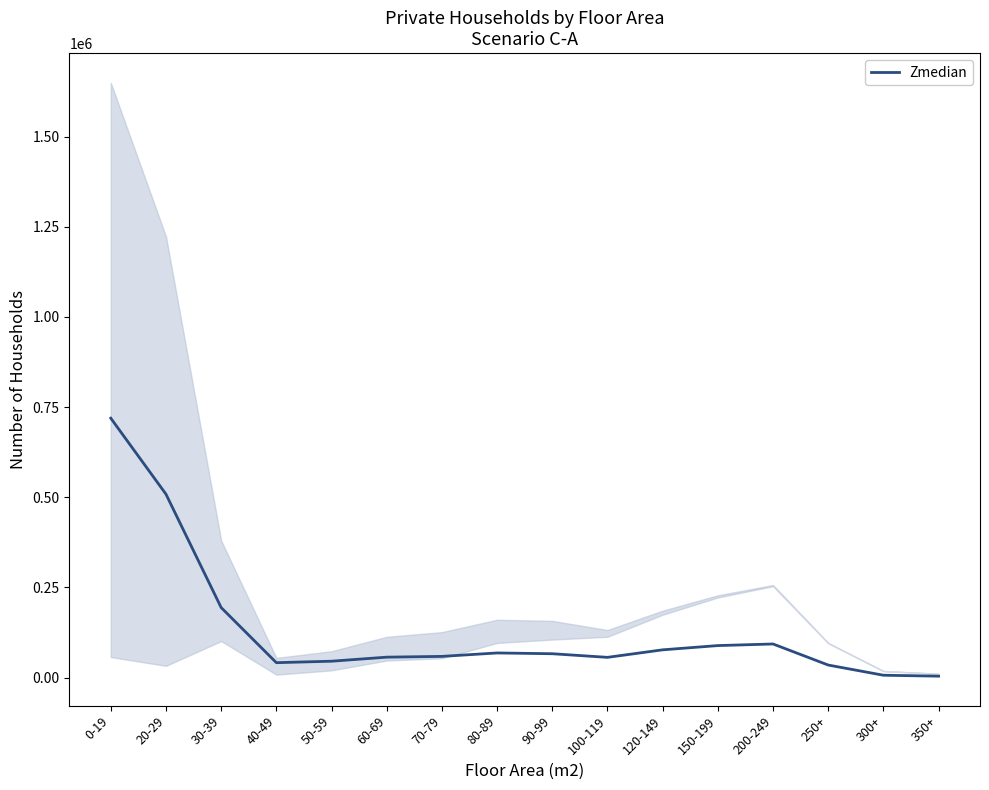

Reading left to right, list all the values displayed in this chart.

719258	508611	194292	41580	45666	56894	59029	68543	66386	56368	77224	88993	93417	35015	6805	4230